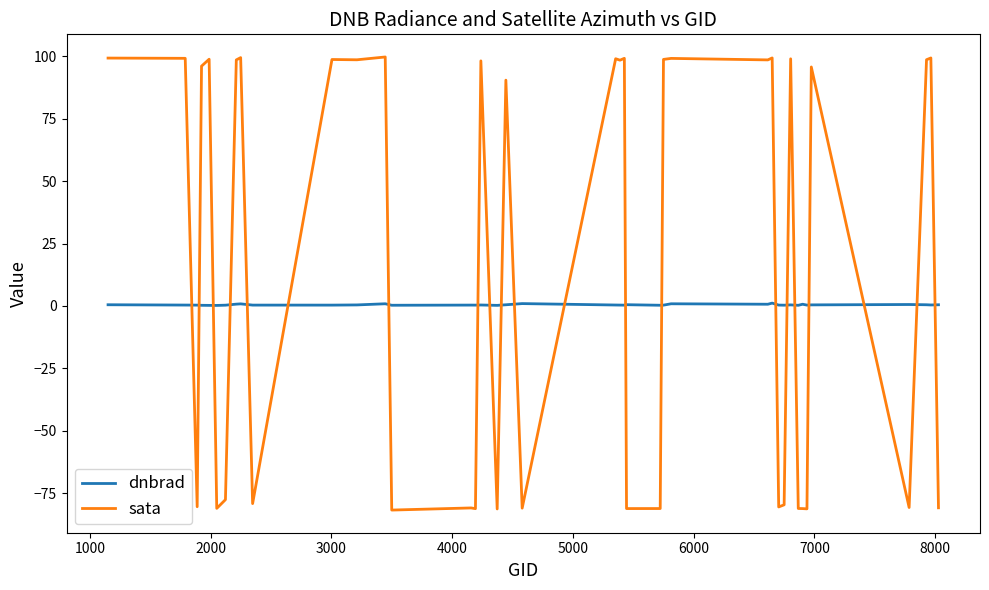

Rank the series by their maximum value, from highest to lowest.

sata, dnbrad